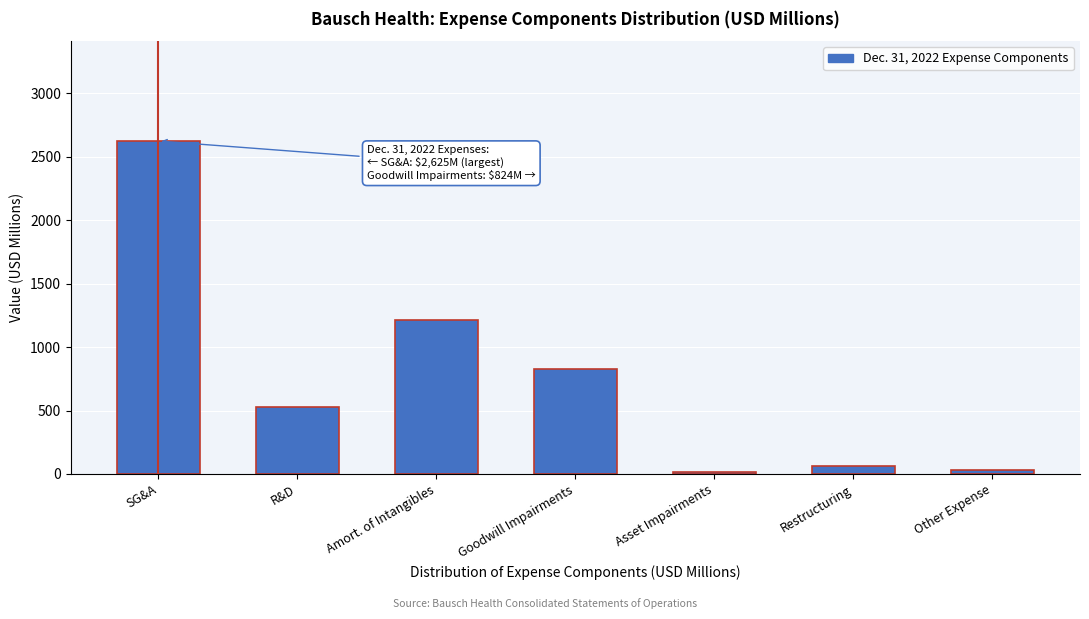

Reading left to right, transcribe all the data shown in this chart.

SG&A=2625	R&D=529	Amort. of Intangibles=1215	Goodwill Impairments=824	Asset Impairments=15	Restructuring=63	Other Expense=35